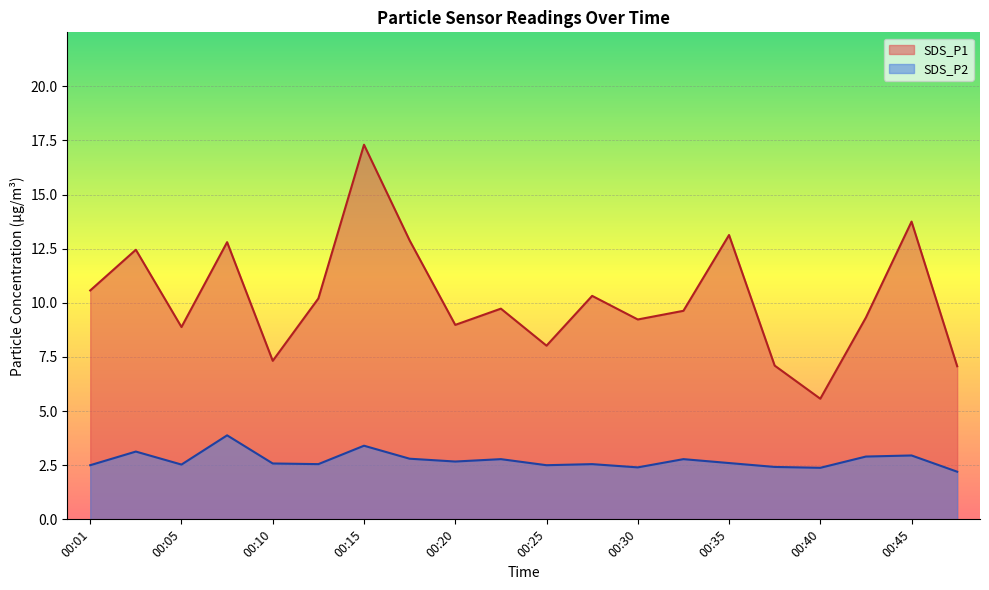

Reading left to right, what are all the values shown in this chart?

SDS_P1: 00:01=10.6	00:03=12.4	00:05=8.9	00:08=12.8	00:10=7.3	00:13=10.2	00:15=17.3	00:18=12.9	00:20=9.0	00:23=9.7	00:25=8.0	00:27=10.3	00:30=9.2	00:32=9.6	00:35=13.1	00:37=7.1	00:40=5.6	00:42=9.3	00:45=13.8	00:47=7.1
SDS_P2: 00:01=2.5	00:03=3.1	00:05=2.5	00:08=3.9	00:10=2.6	00:13=2.5	00:15=3.4	00:18=2.8	00:20=2.7	00:23=2.8	00:25=2.5	00:27=2.5	00:30=2.4	00:32=2.8	00:35=2.6	00:37=2.4	00:40=2.4	00:42=2.9	00:45=3.0	00:47=2.2